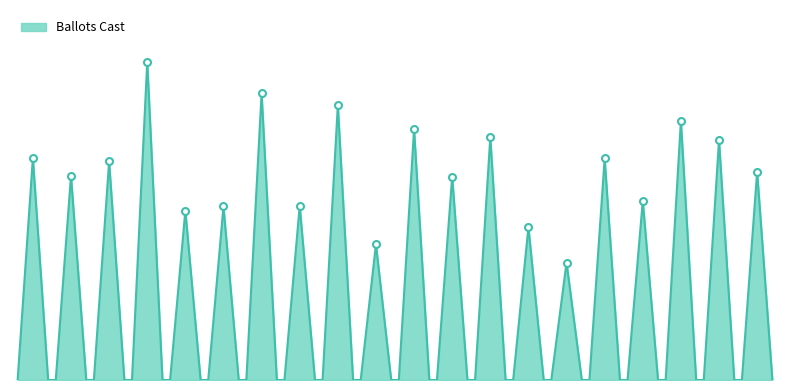

Read the value at AVONDALE HIGH, to the nearest 5.

355